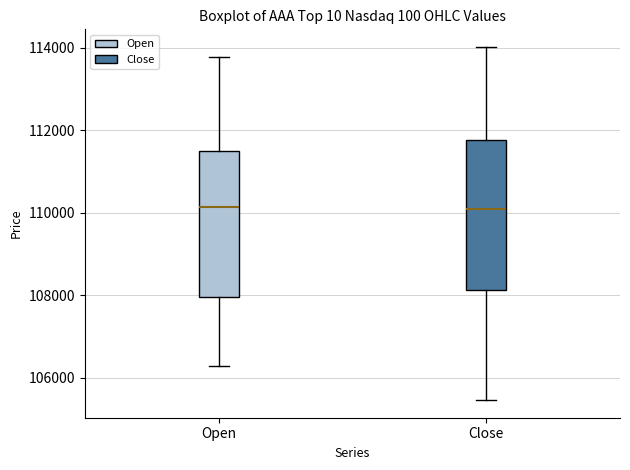

Where is the upper edge of the box for Close on the y-axis? The values are not printed on the chart, so give them approximately, as read against the axis.

111800